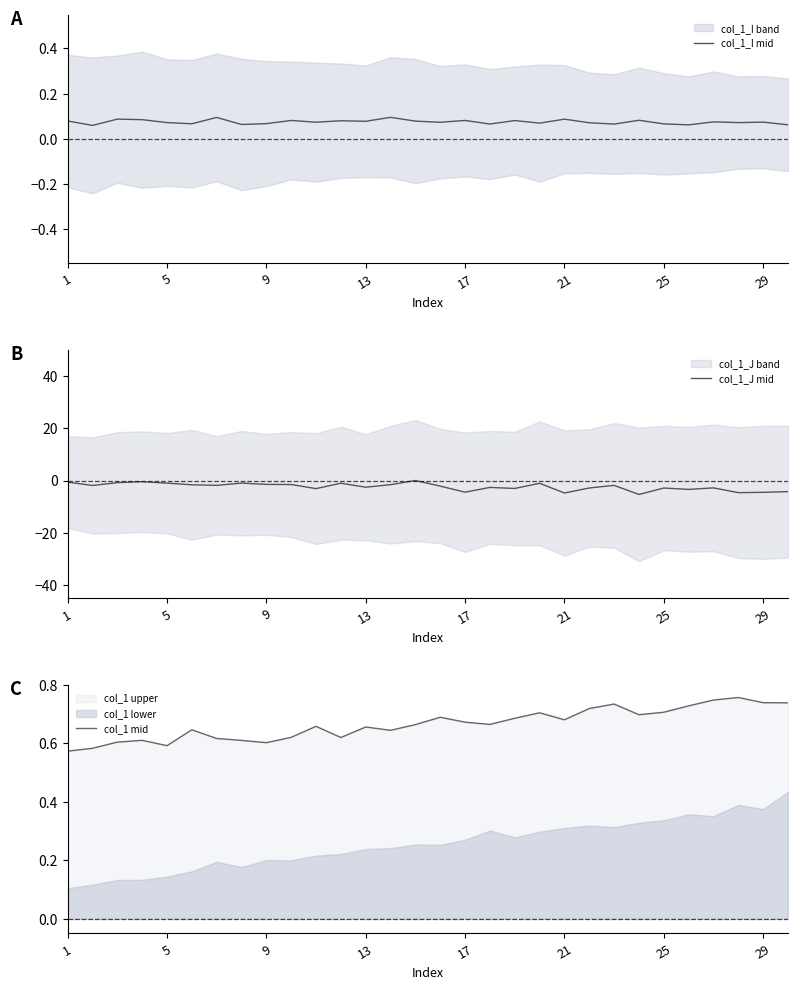

Is it true that col_1_J mid equals -1.0 at 5?

True